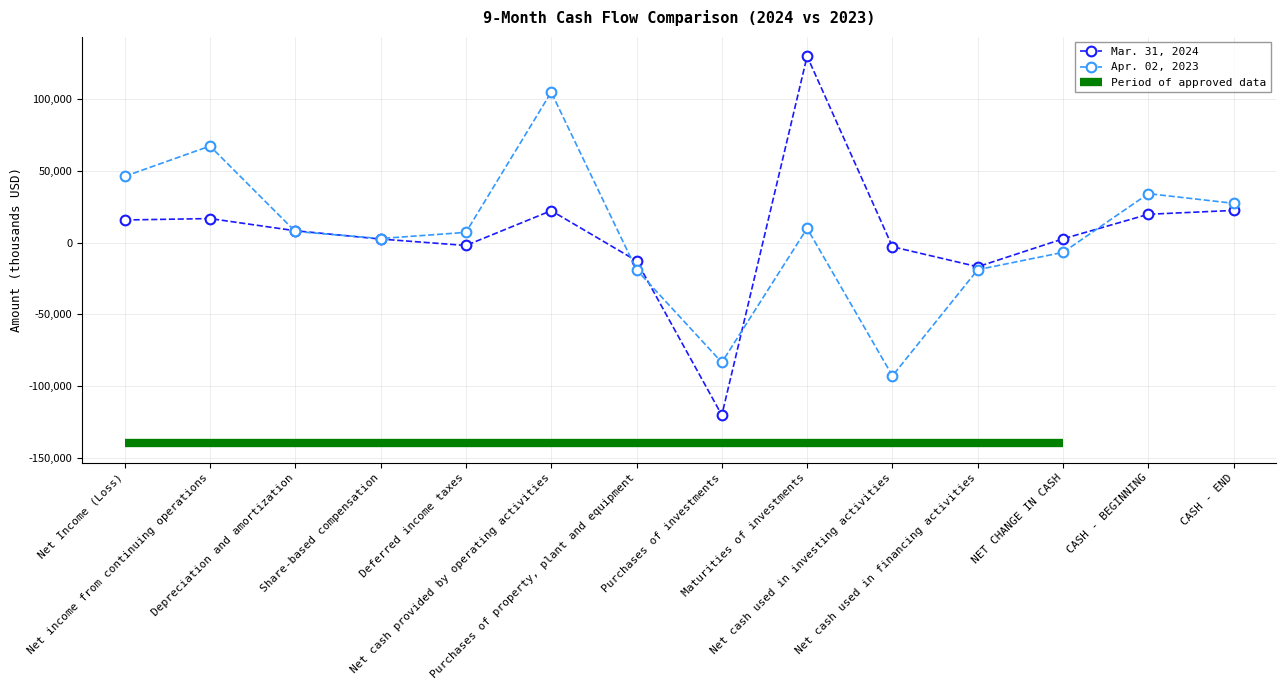

The value of Mar. 31, 2024 at Share-based compensation is 2531. True or false?

True